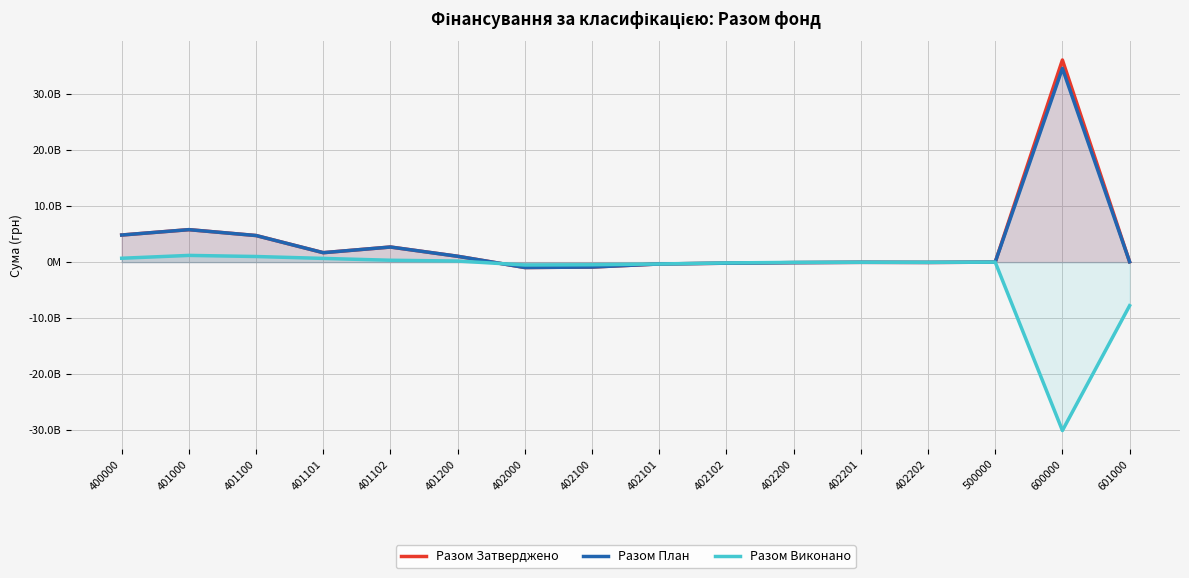

True or false: Разом Затверджено has a value of -11772378504.6 at 500000.

False